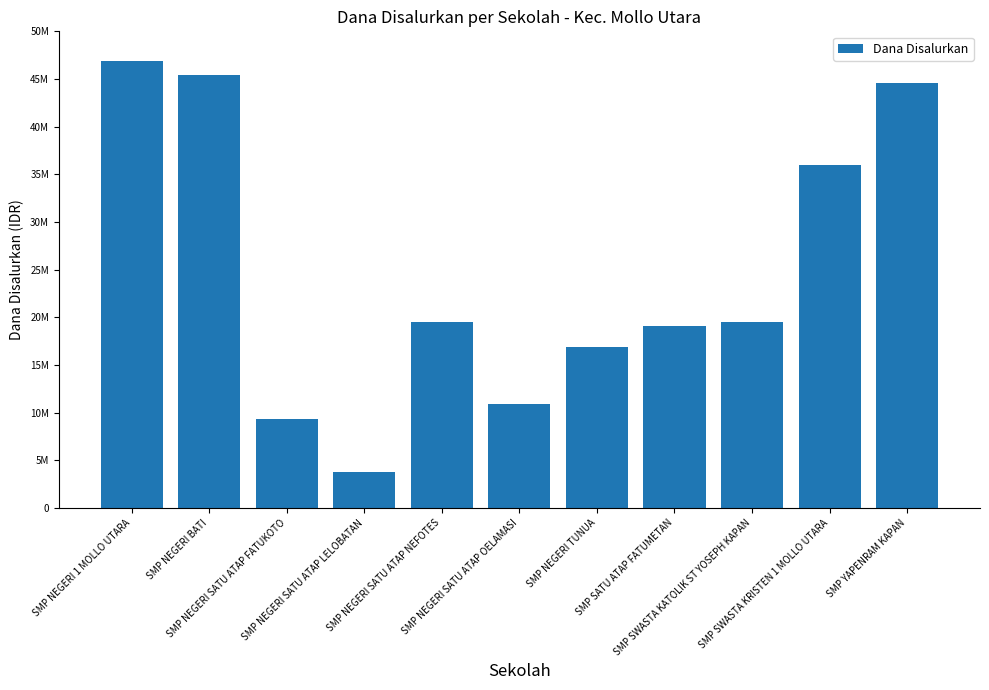

What is the label of the 1st bar from the left?

SMP NEGERI 1 MOLLO UTARA